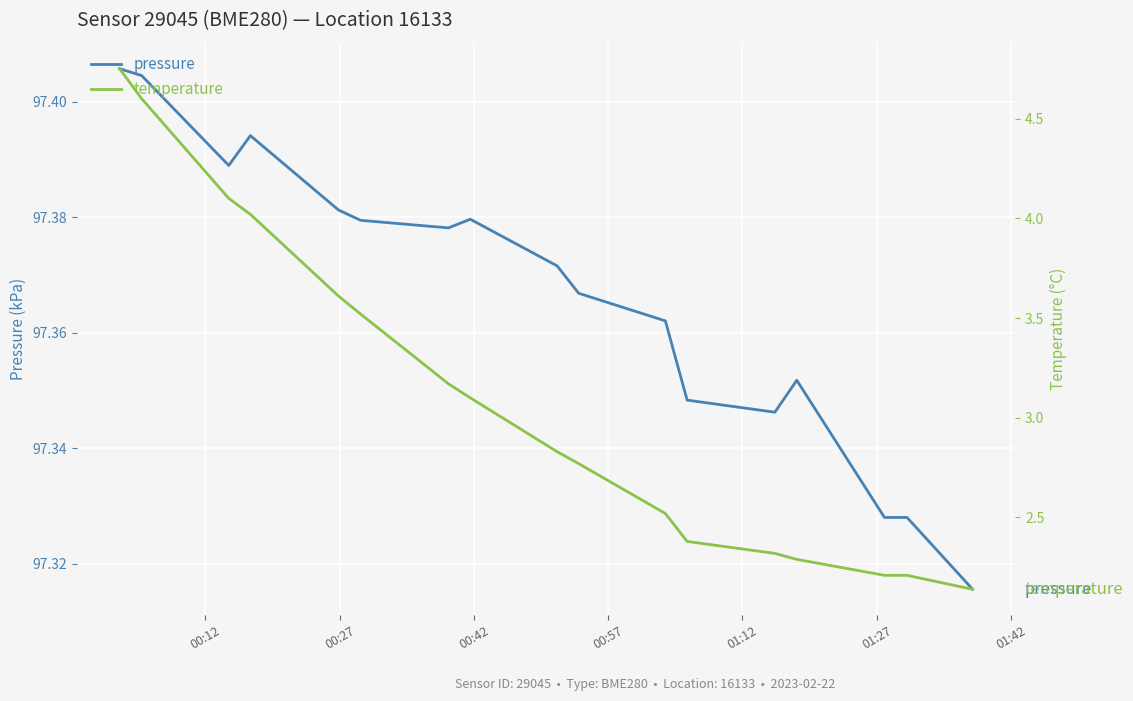

List the series in order of their peak value, highest first.

pressure, temperature